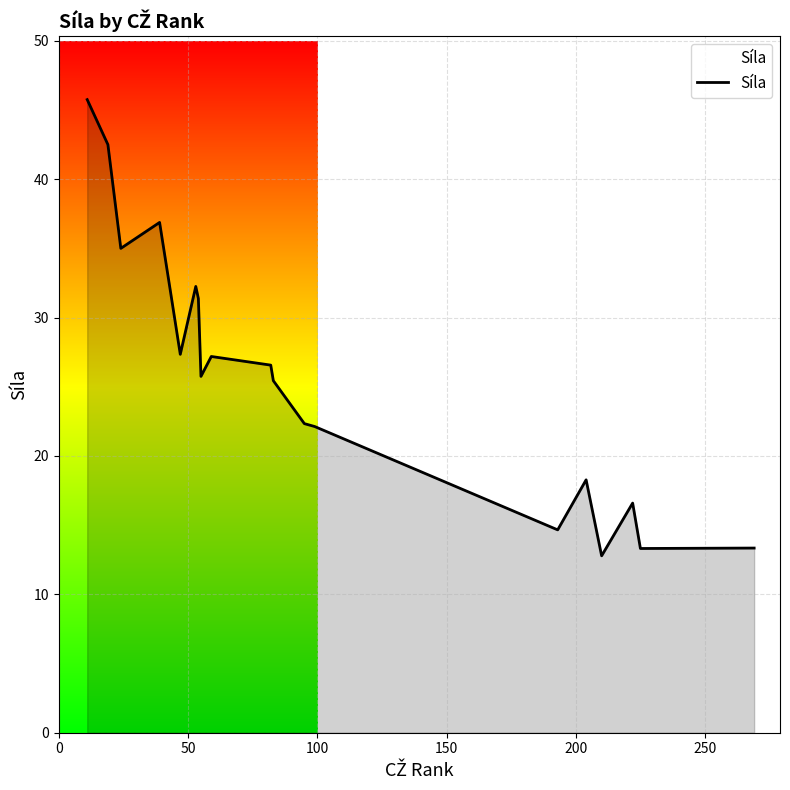

How many lines are shown in the chart?

1